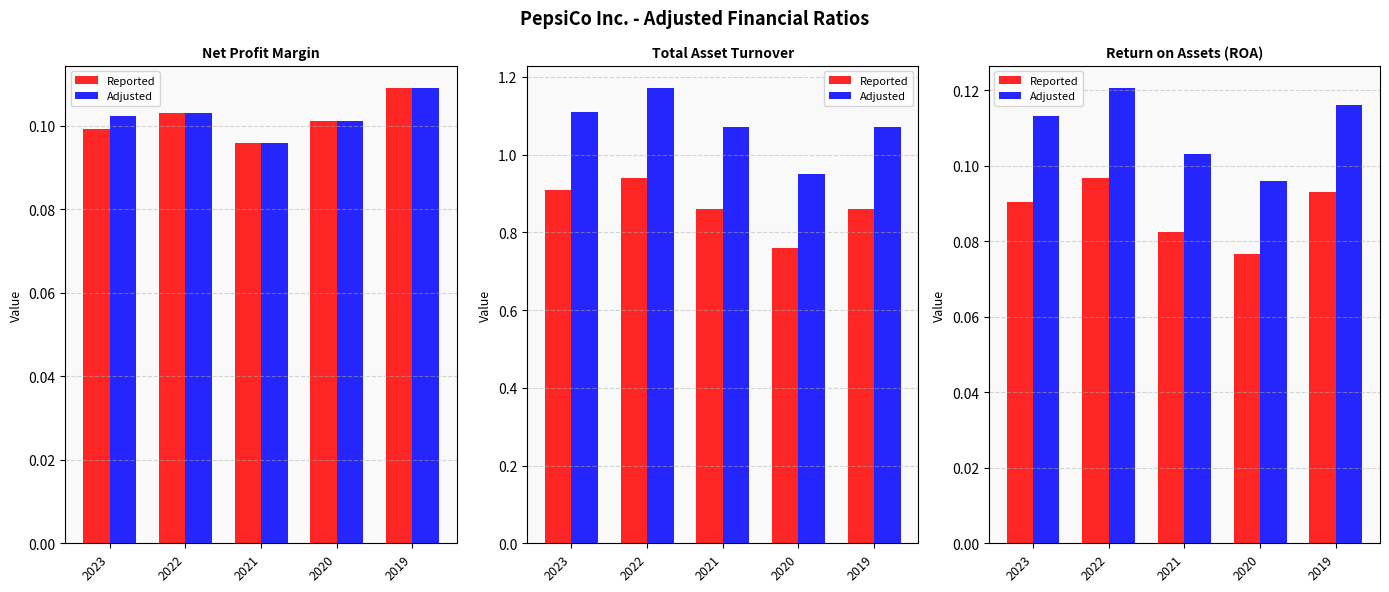

Count the number of data series in this chart.

2